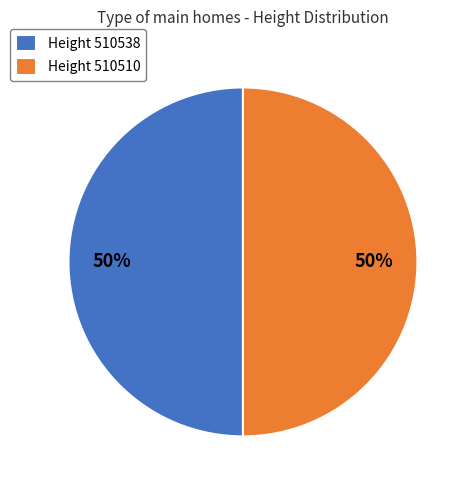

How many slices are in this pie chart?

2